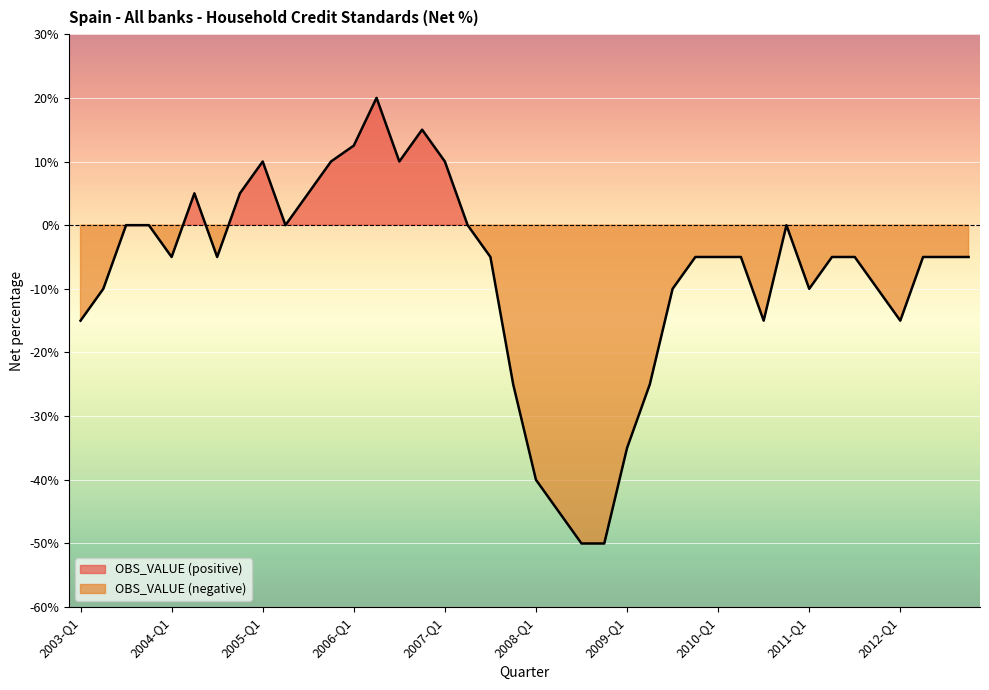

True or false: the data has more than 1 interior local peaks.

True